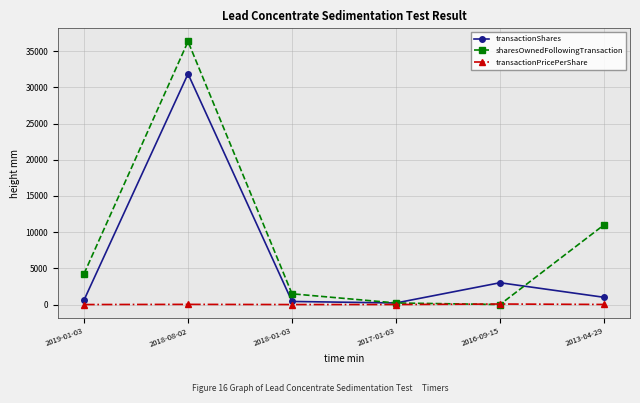

At how many categories does at least one series exceed 17995?

1